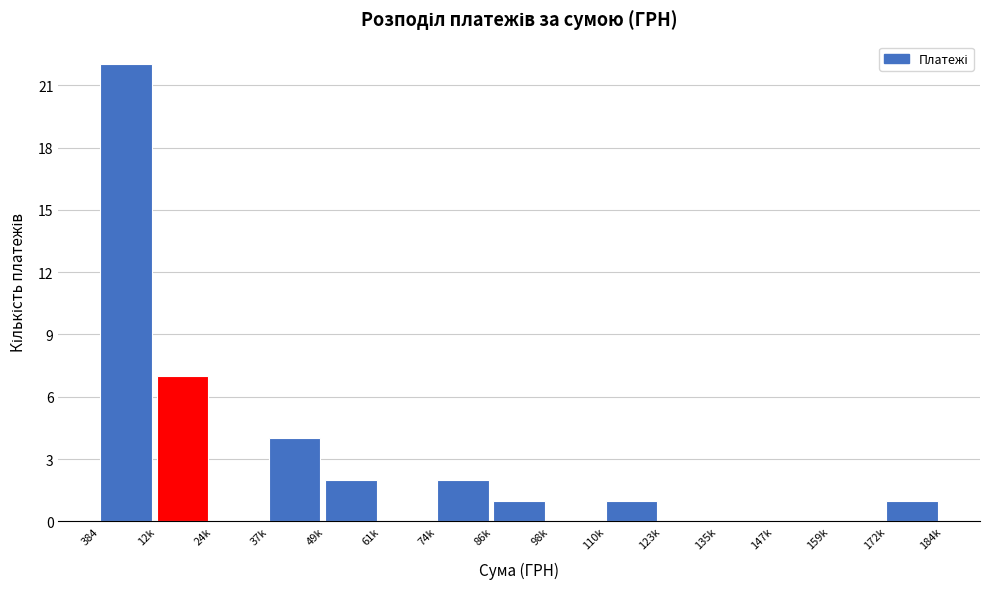

Reading left to right, list all the values displayed in this chart.

384=22	12k=7	24k=0	37k=4	49k=2	61k=0	74k=2	86k=1	98k=0	110k=1	123k=0	135k=0	147k=0	159k=0	172k=1